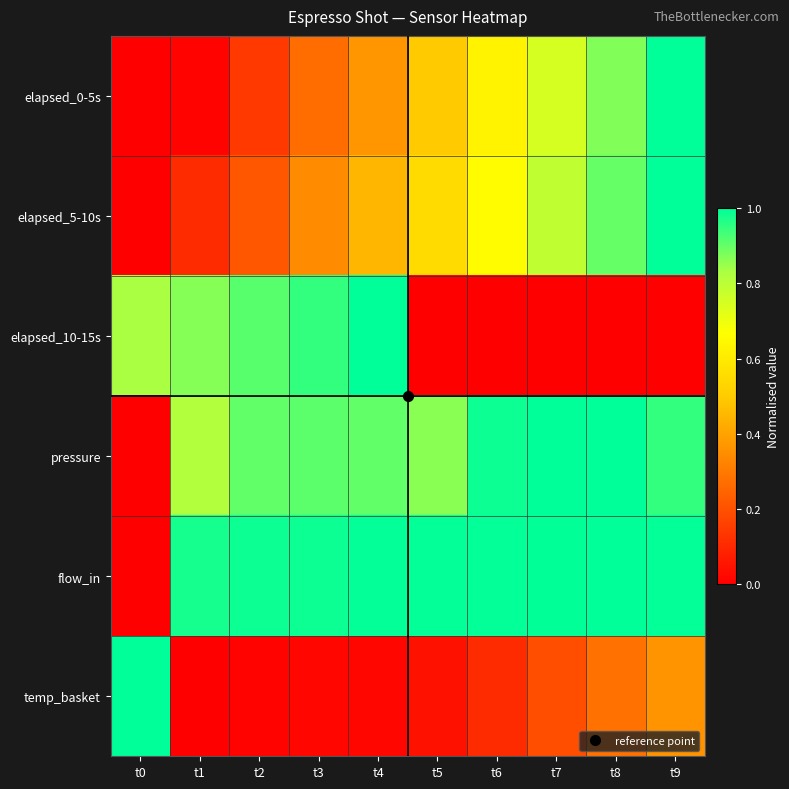

List the series in order of their peak value, lowest first.

elapsed_0-5s, elapsed_5-10s, elapsed_10-15s, pressure, flow_in, temp_basket